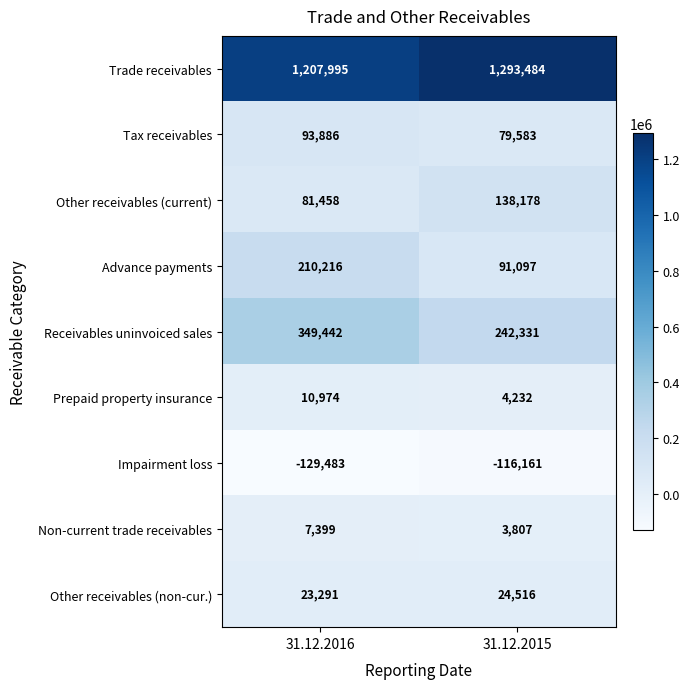

What is the average value of the Other receivables (current) series?

109818